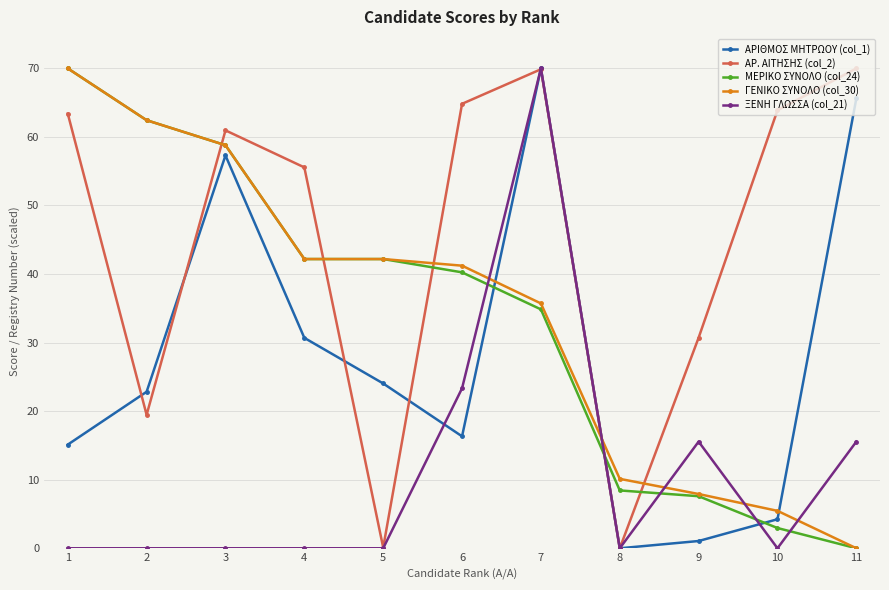

Where does the ΜΕΡΙΚΟ ΣΥΝΟΛΟ (col_24) series first go above 40?

1